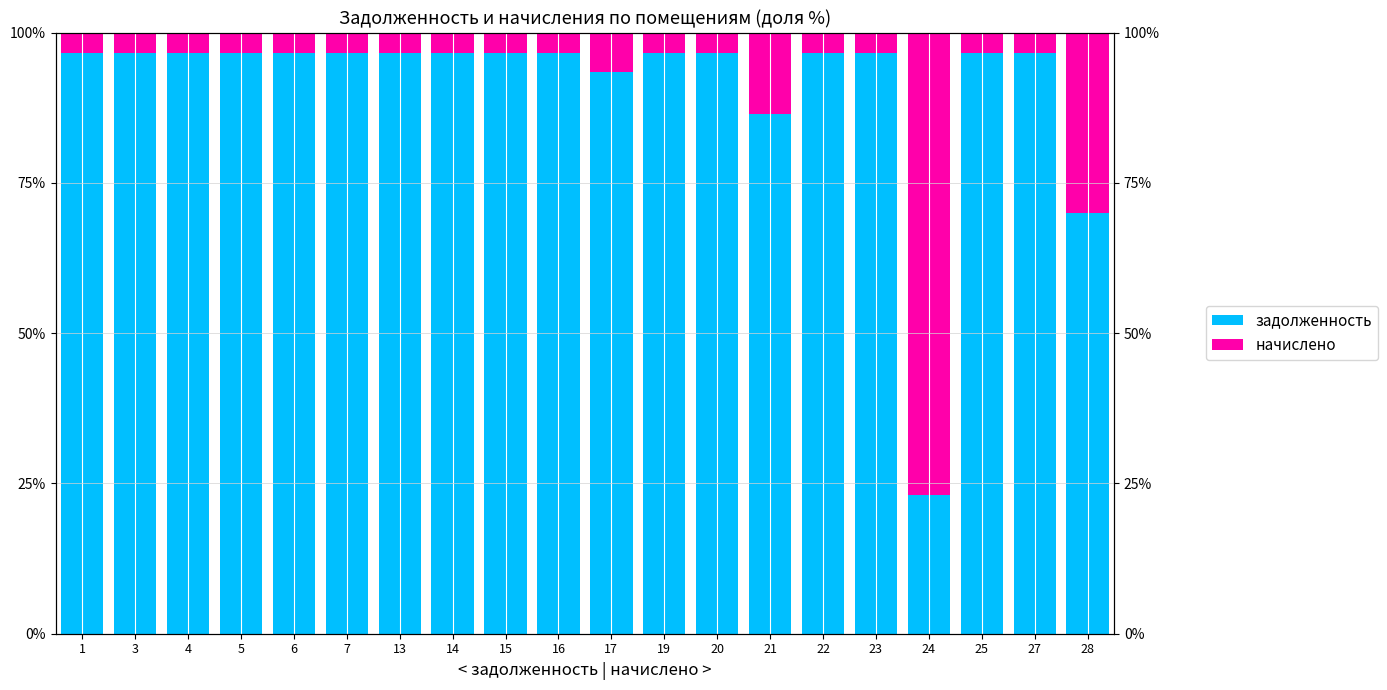

The задолженность series shows 30.0 at 14. True or false?

False